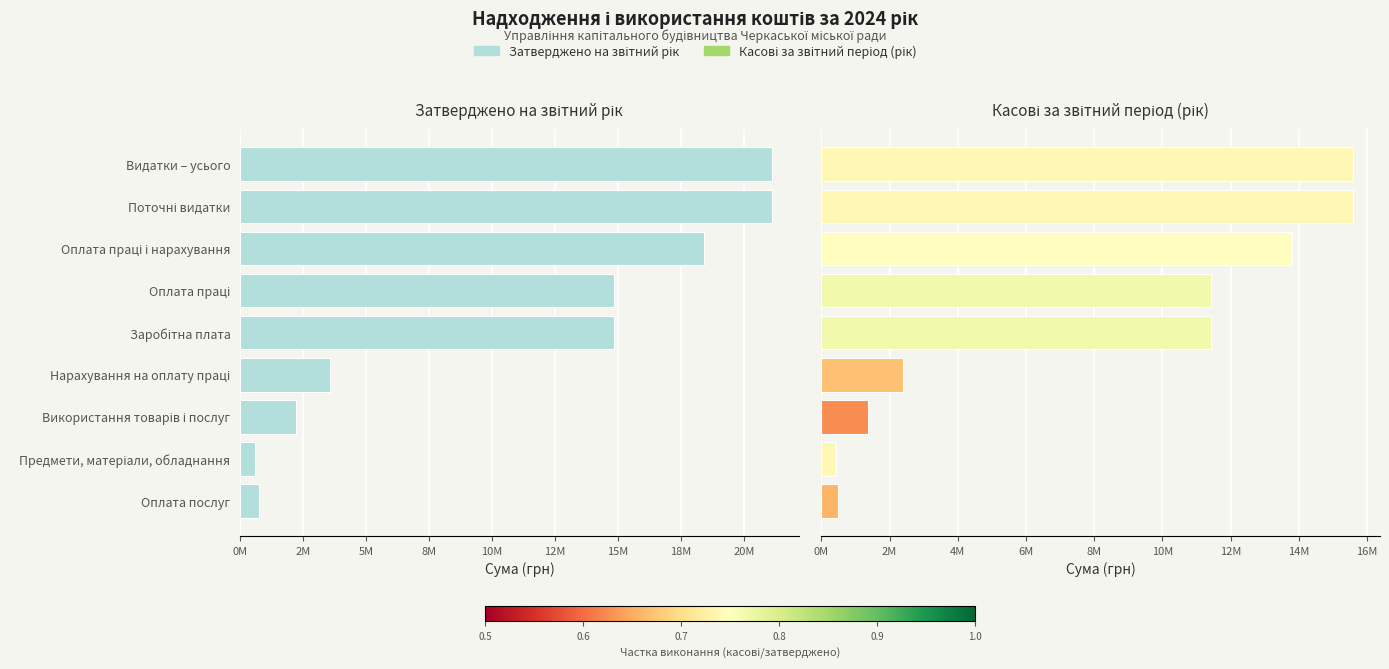

How many bars are there in total?

18